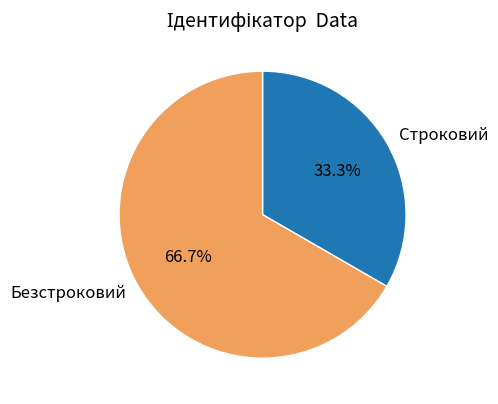

To the nearest percent, what percentage of the pie is Строковий?

33%